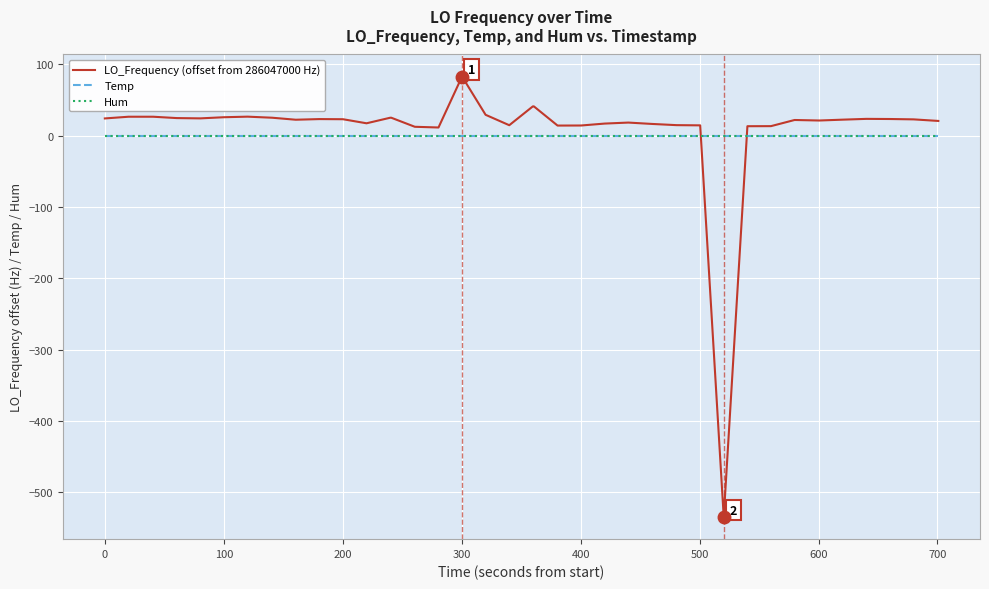

Which series ends up on top after the final intersection of LO_Frequency (offset from 286047000 Hz) and Hum?

LO_Frequency (offset from 286047000 Hz)